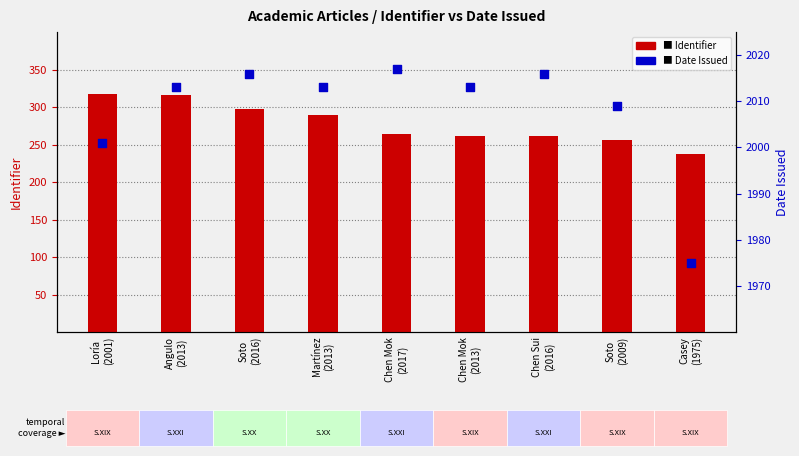

At how many categories does at least one series exceed 1504?

9